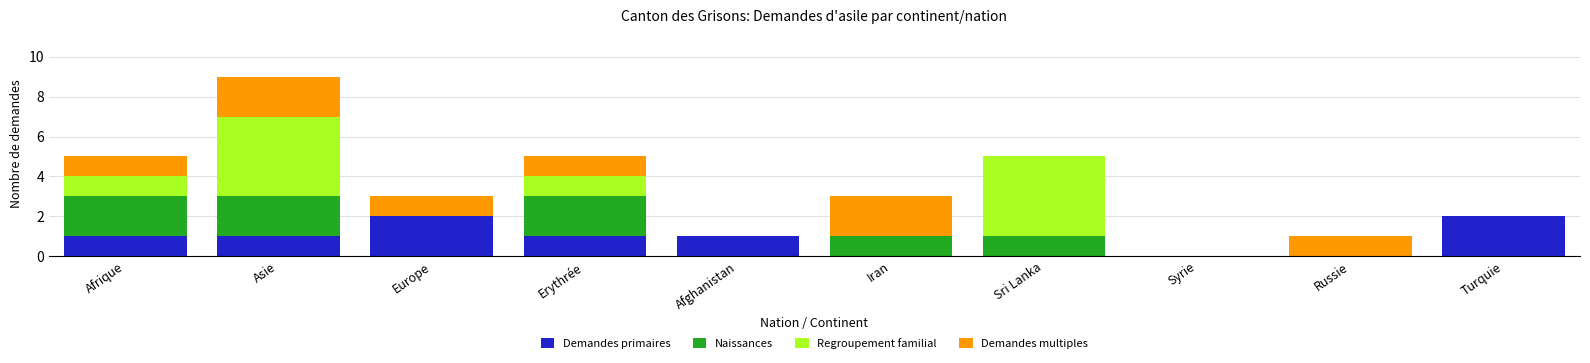

True or false: Demandes primaires has a value of 1 at Erythrée.

True